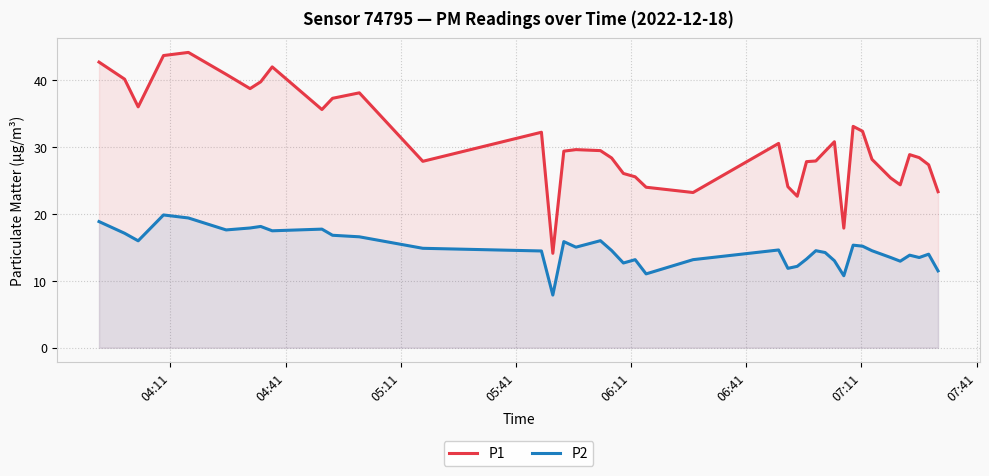

Which series has the largest total across all categories?

P1